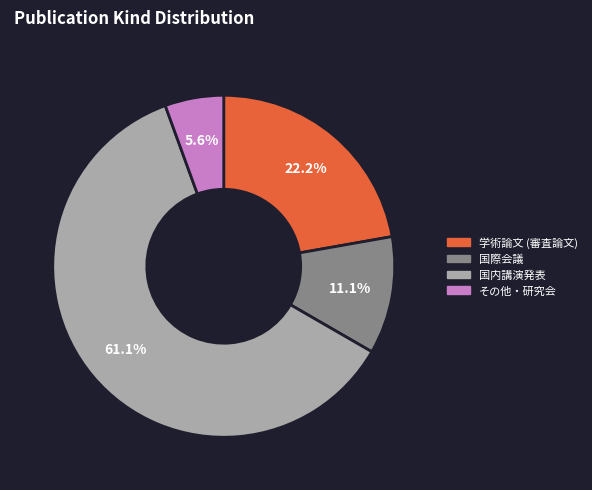

How many segments does this pie chart have?

4